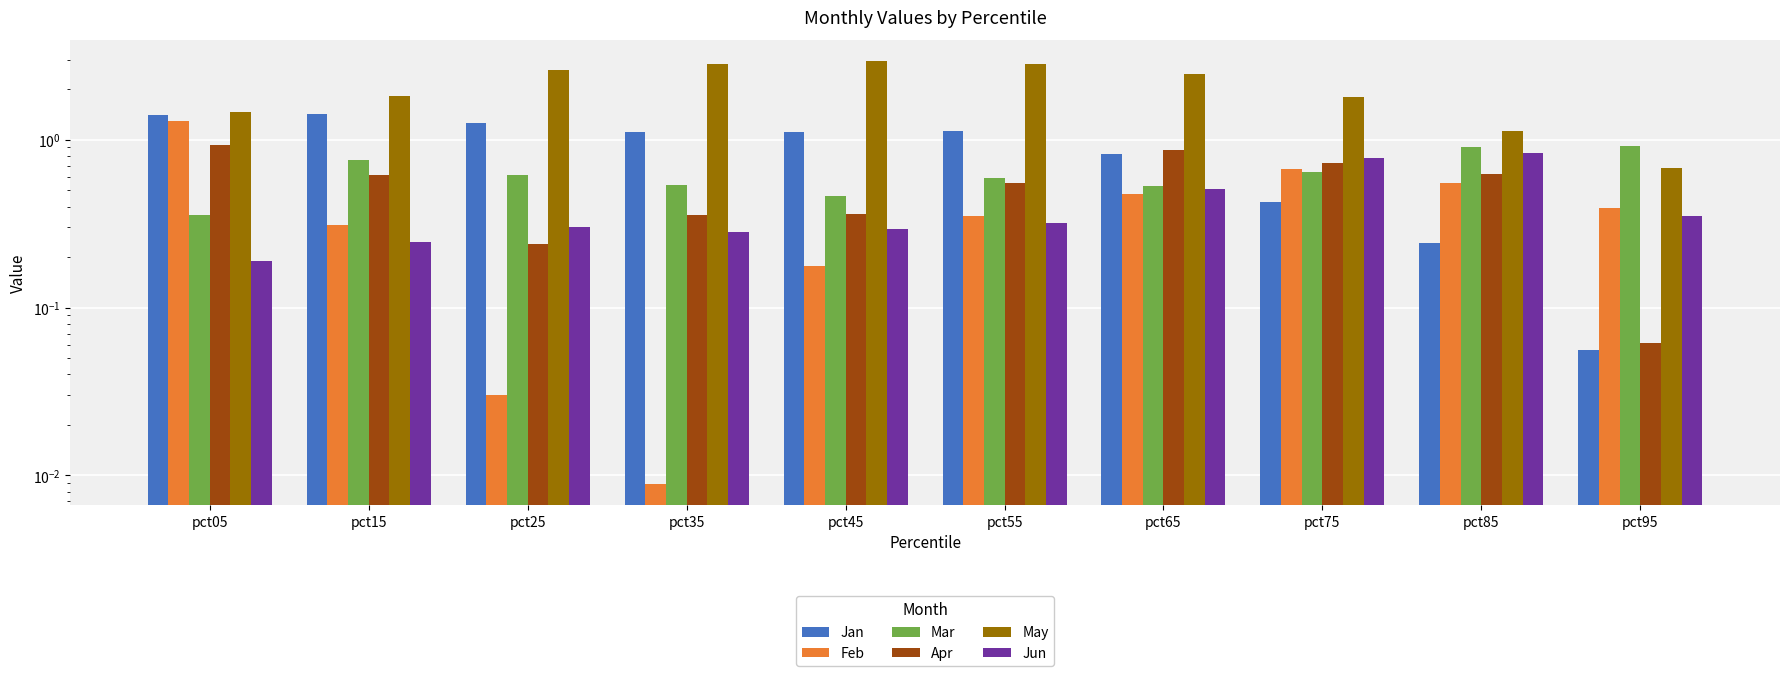

Which series has the largest range (max minus min)?

May